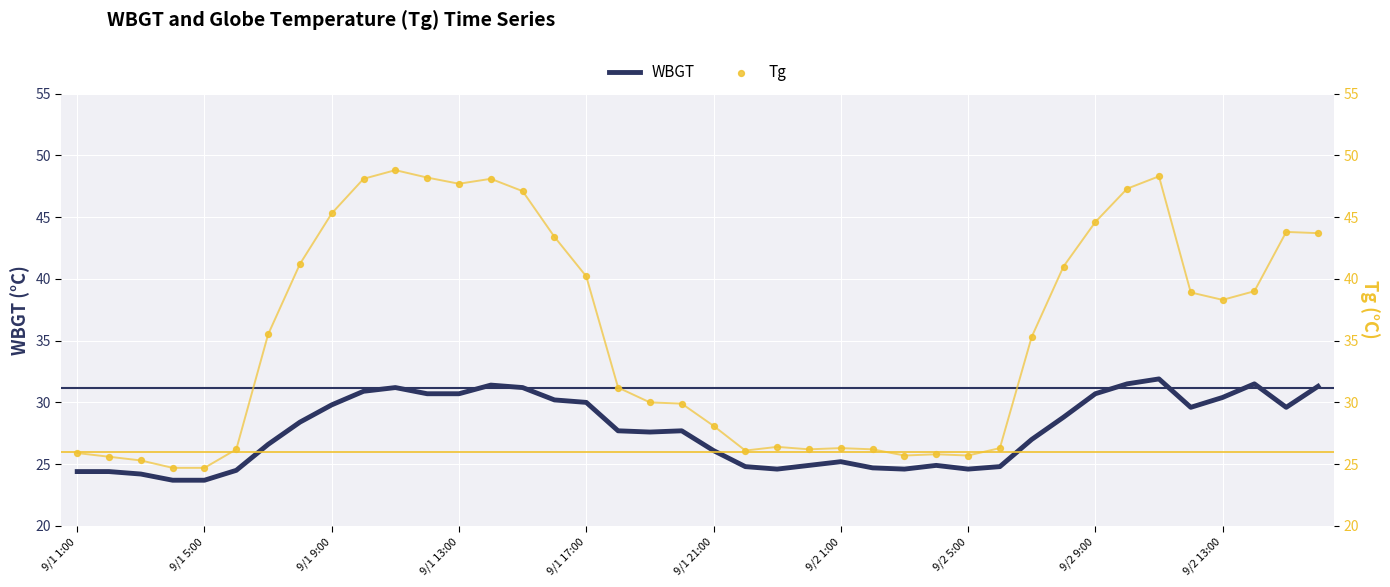

What is the minimum value for WBGT?

23.7